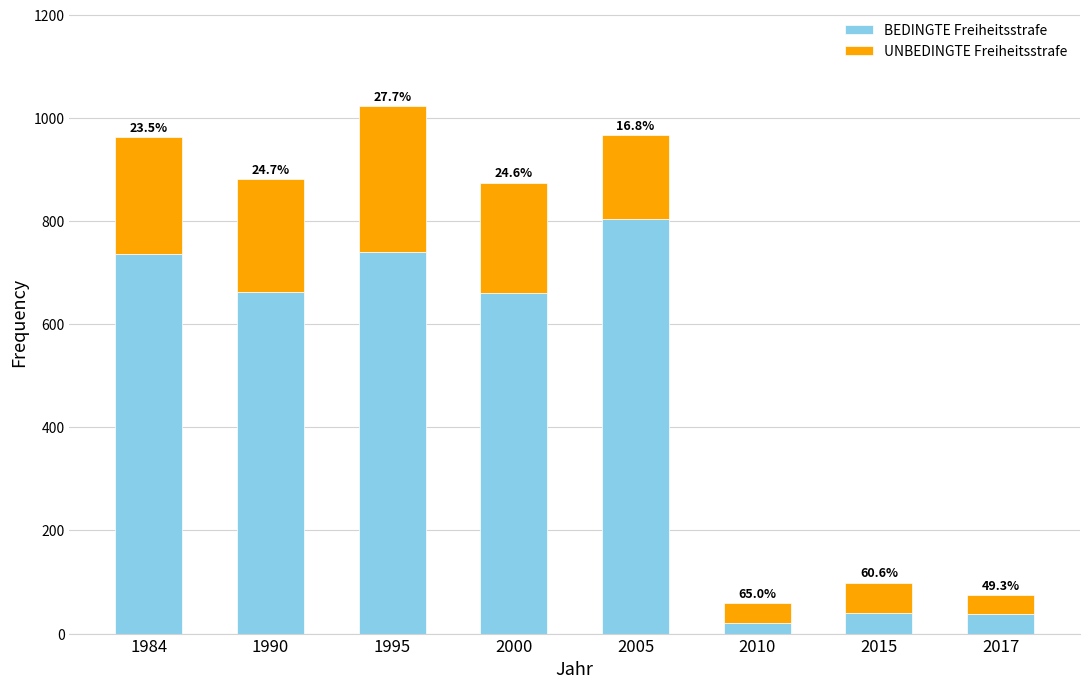

What are all the series names shown in the legend?

BEDINGTE Freiheitsstrafe, UNBEDINGTE Freiheitsstrafe